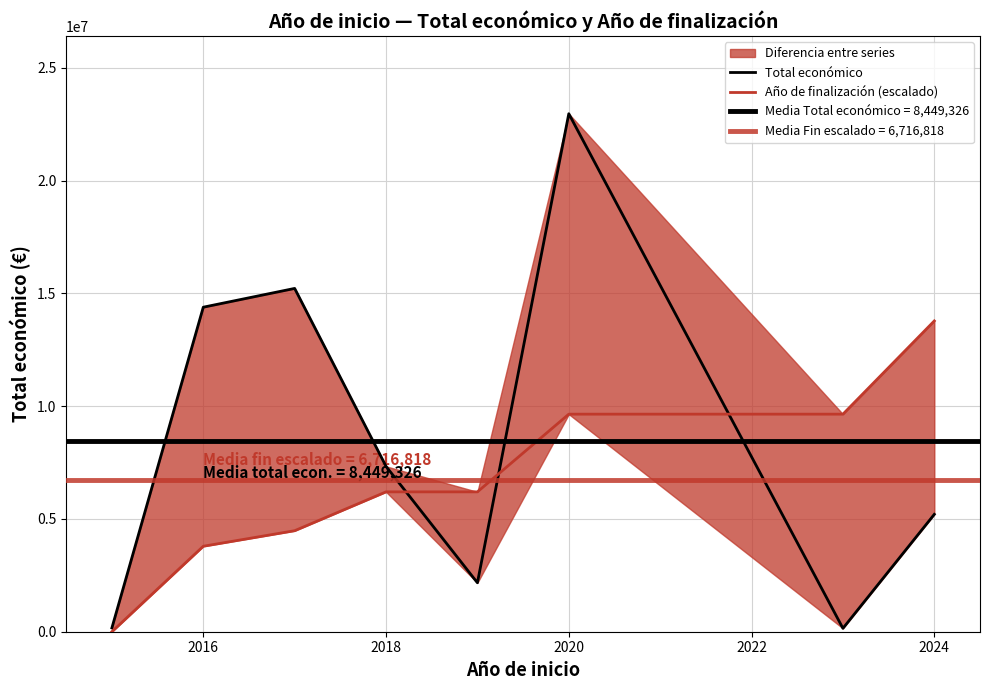

The Total económico series shows 86520.2 at 2026. True or false?

False